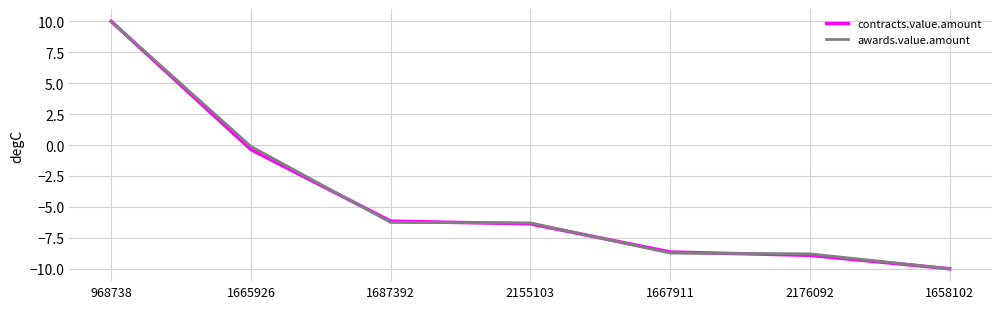

Between 1687392 and 1658102, which series saw the biggest shift?

contracts.value.amount